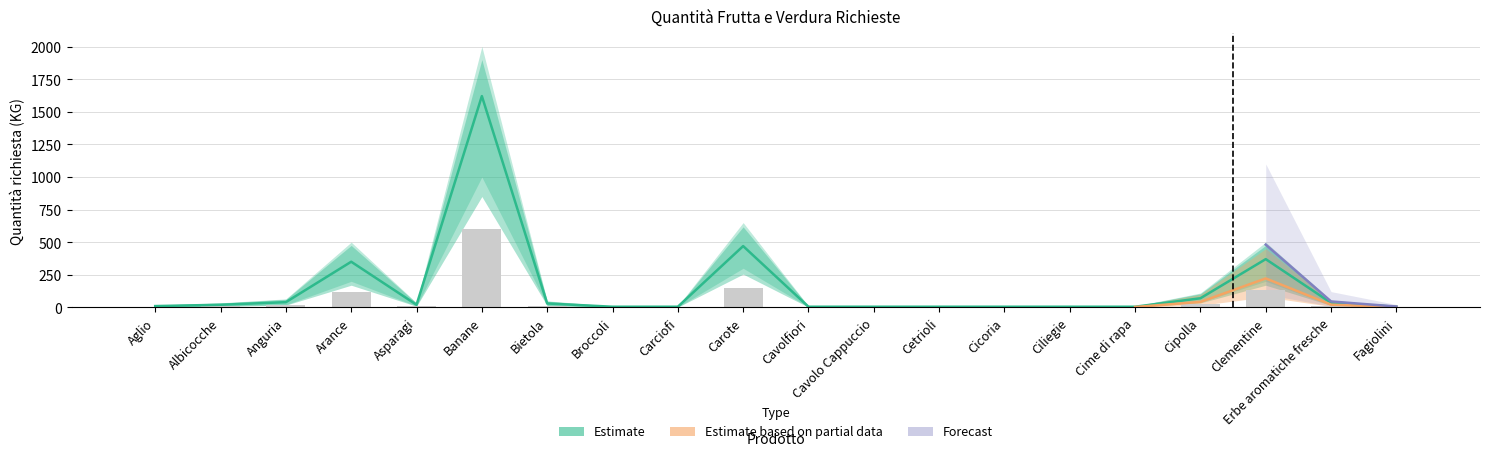

What is the greatest value displayed?

1620